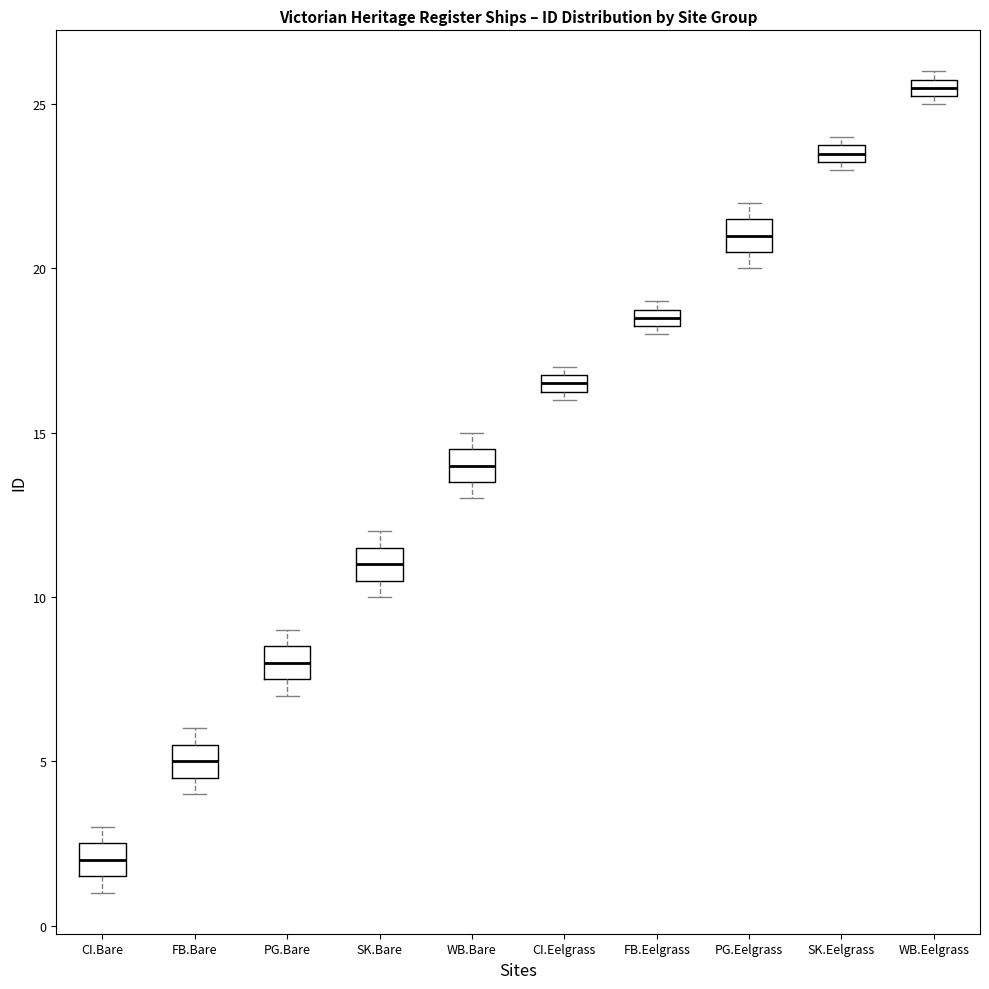

Which box's median line is the lowest?

CI.Bare